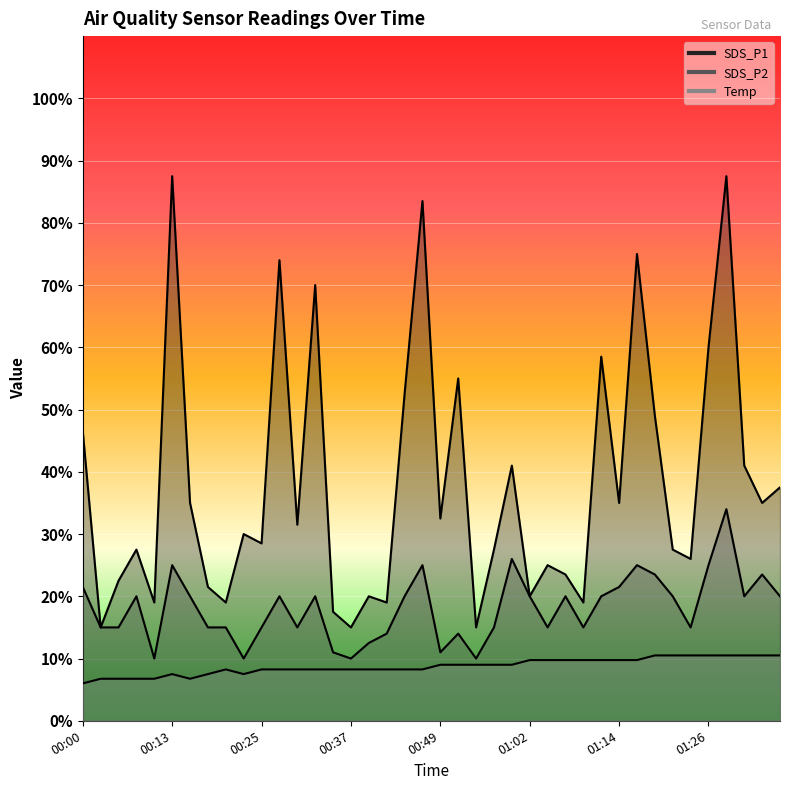

How many data points does each series have?

40